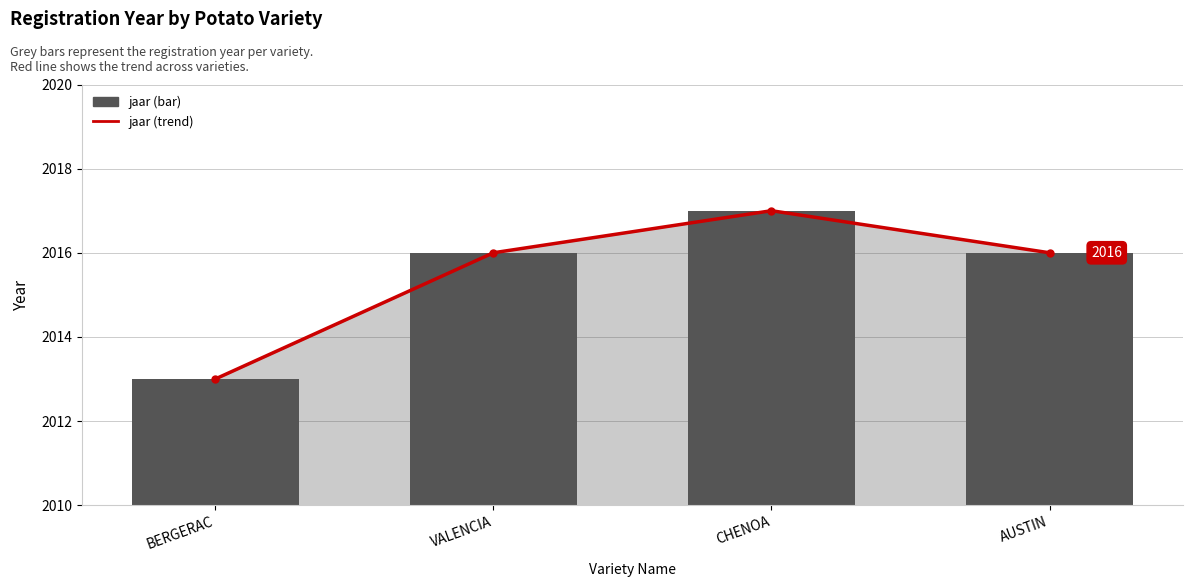

The value of trend at AUSTIN is 2016. True or false?

True